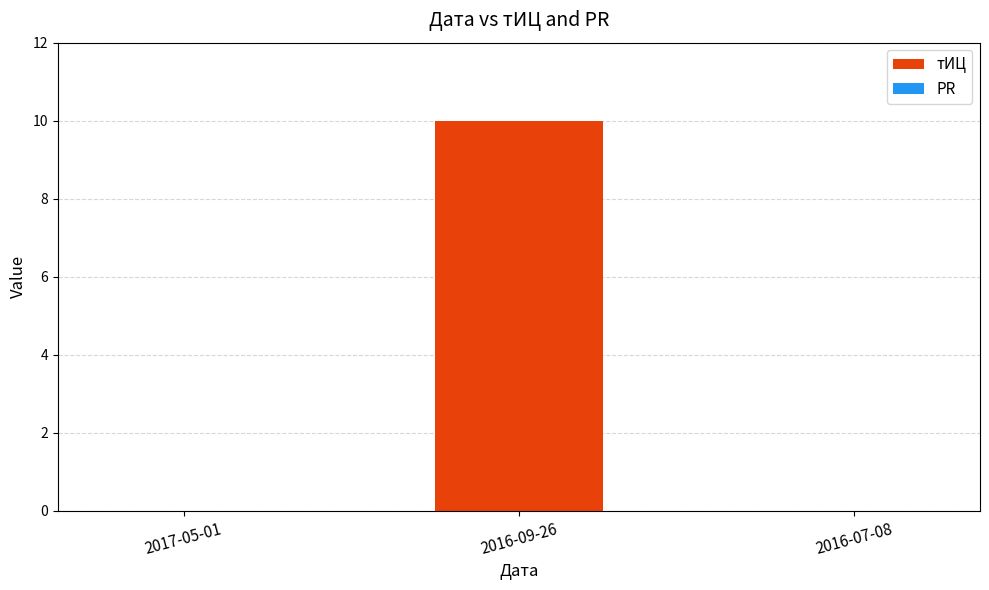

What is the change in value from 2016-09-26 to 2016-07-08?

-10